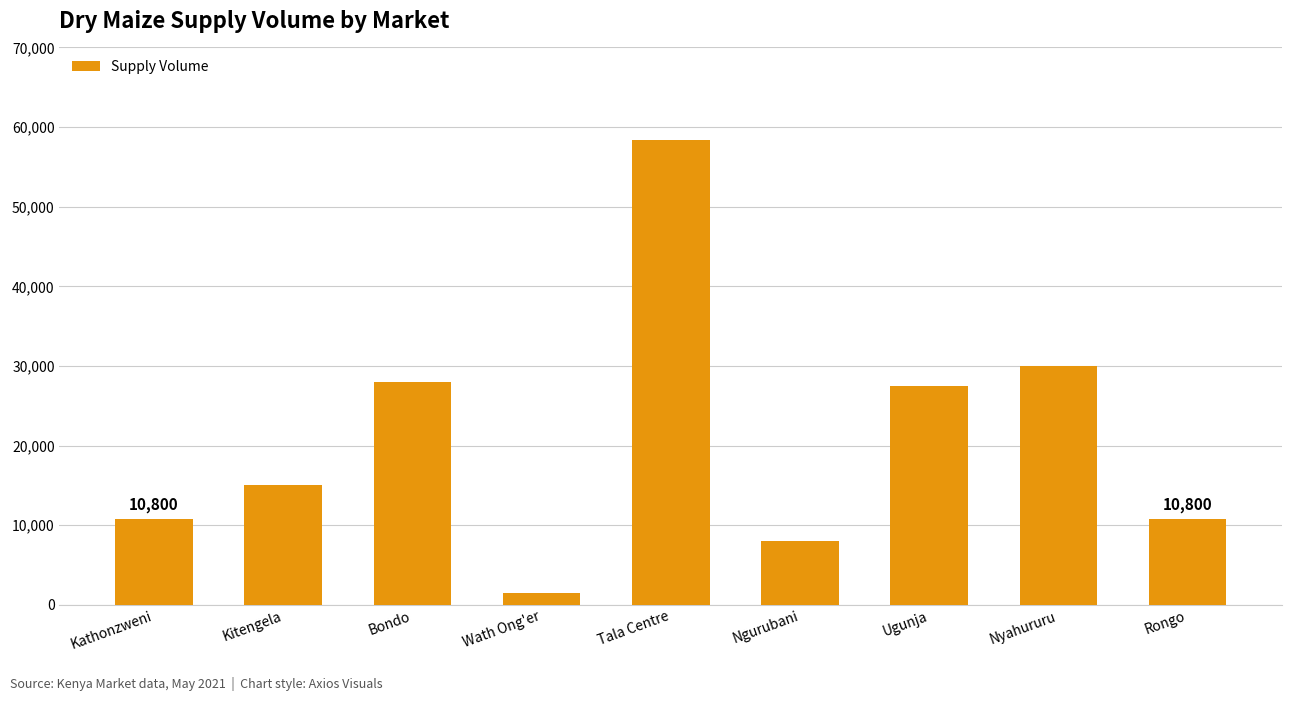

True or false: the data shows 30000 at Nyahururu.

True